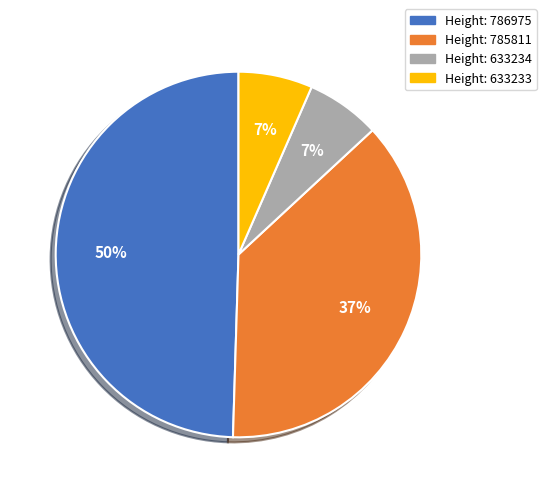

To the nearest percent, what is the average slice percentage?

25%